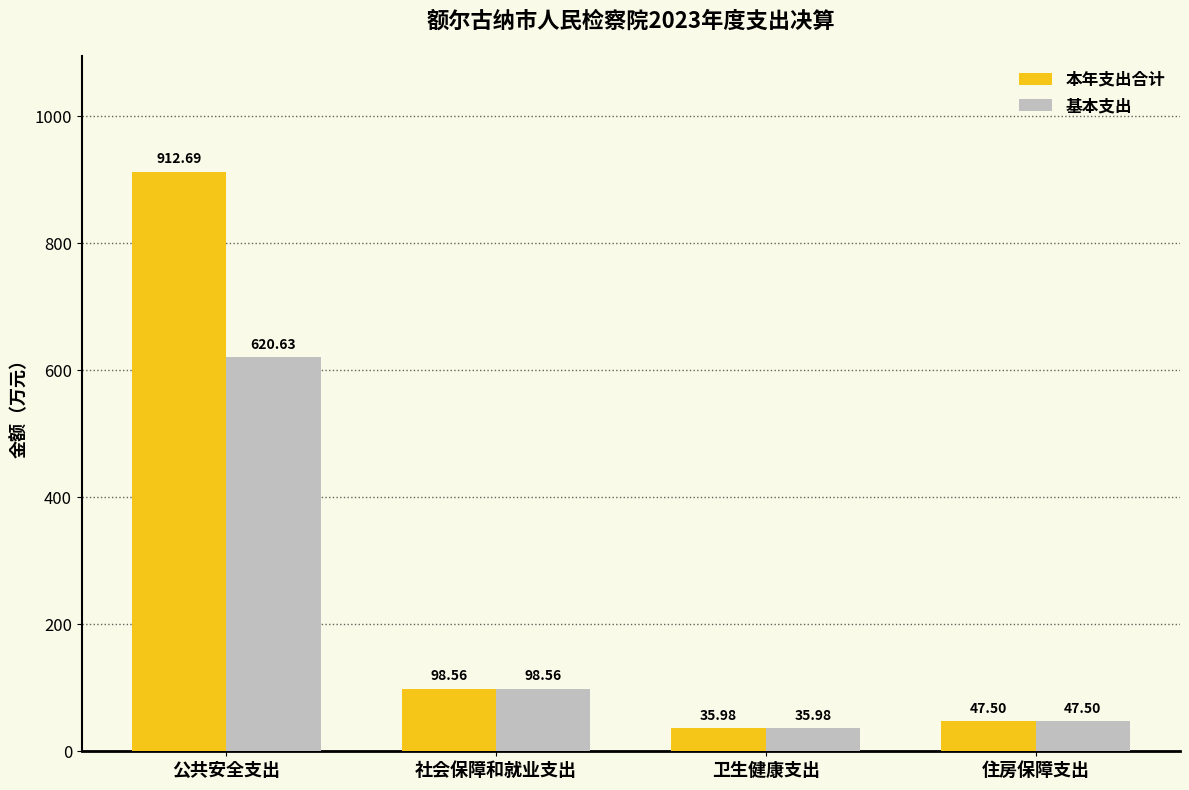

Reading left to right, extract all data points from this chart.

本年支出合计: 公共安全支出=912.7	社会保障和就业支出=98.6	卫生健康支出=36.0	住房保障支出=47.5
基本支出: 公共安全支出=620.6	社会保障和就业支出=98.6	卫生健康支出=36.0	住房保障支出=47.5